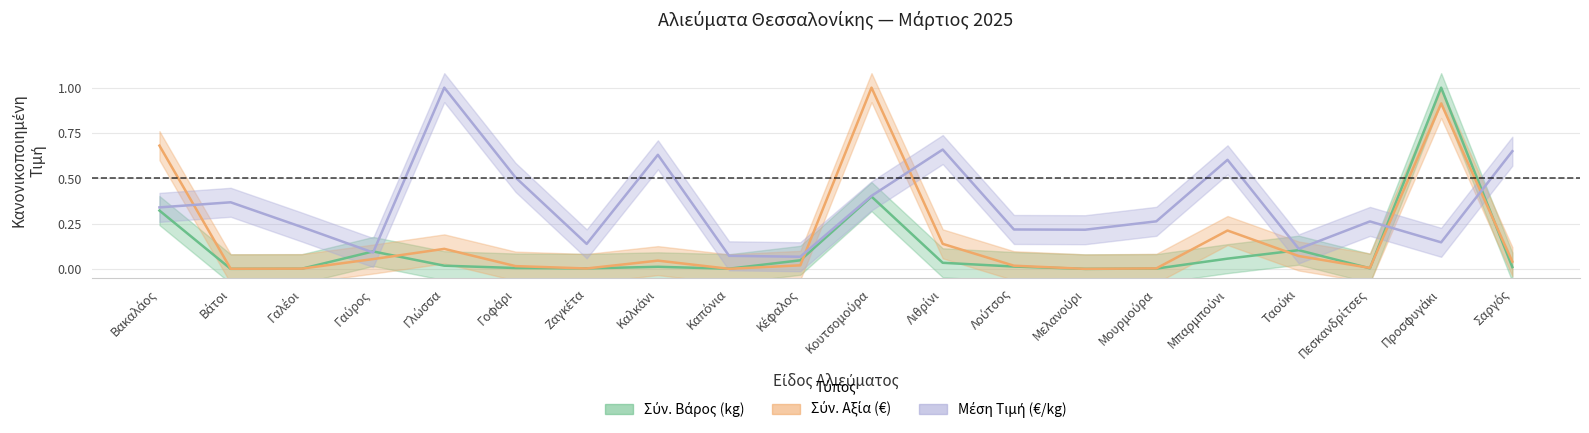

At how many categories does at least one series exceed 0?

20